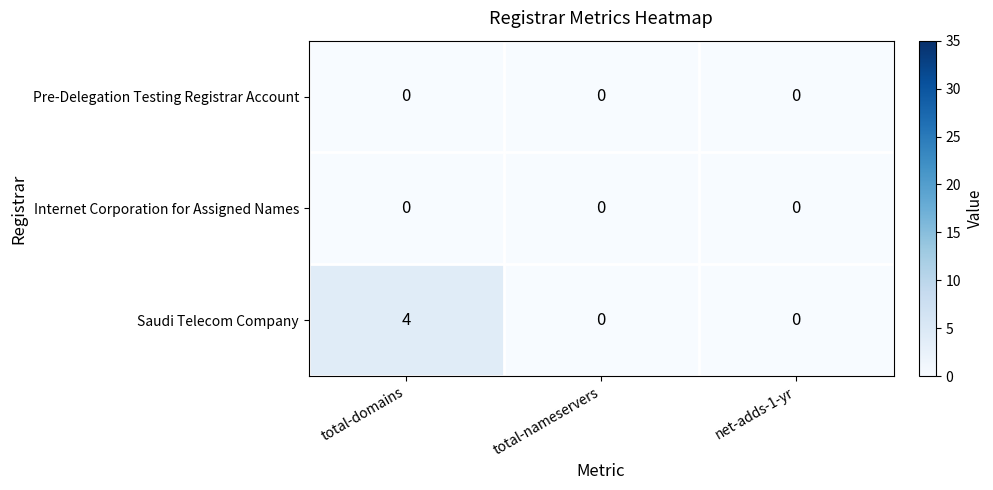

The value of Pre-Delegation Testing Registrar Account at total-nameservers is 0. True or false?

True